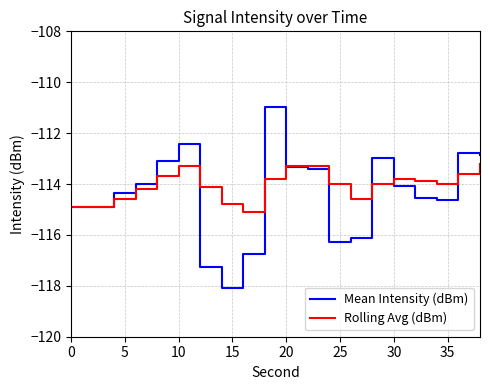

What is the sum of all Rolling Avg (dBm) values?

-2281.1